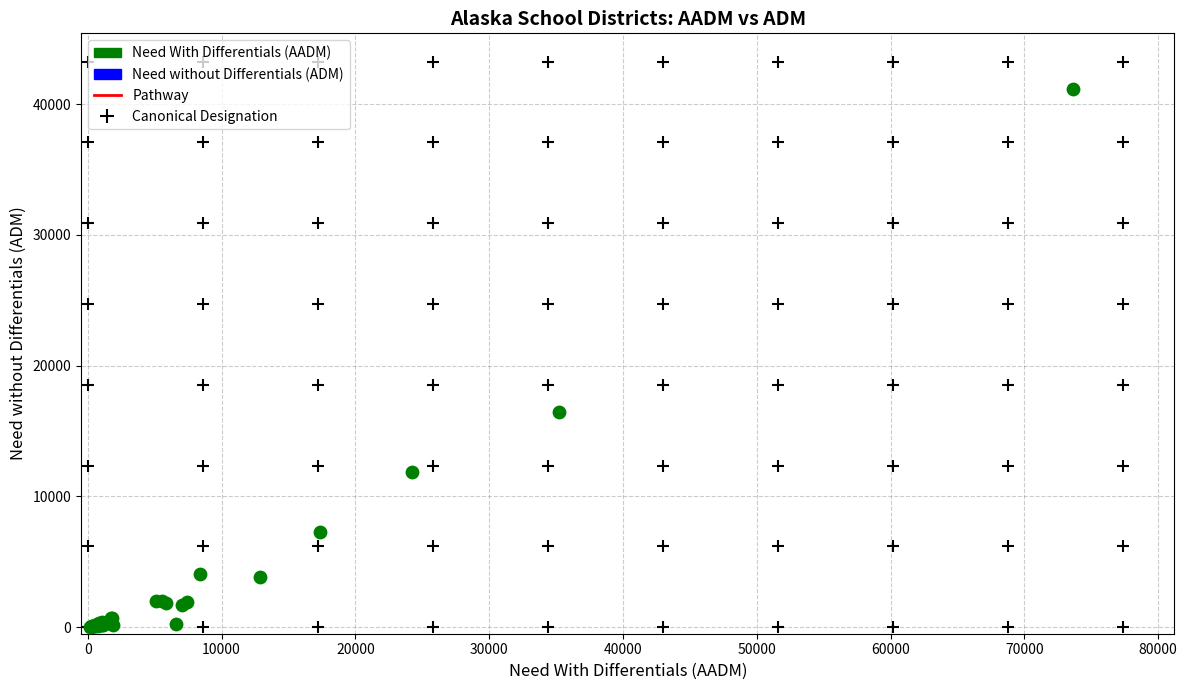

What Y value in the scatter plot is closest to 20605?

16448.4